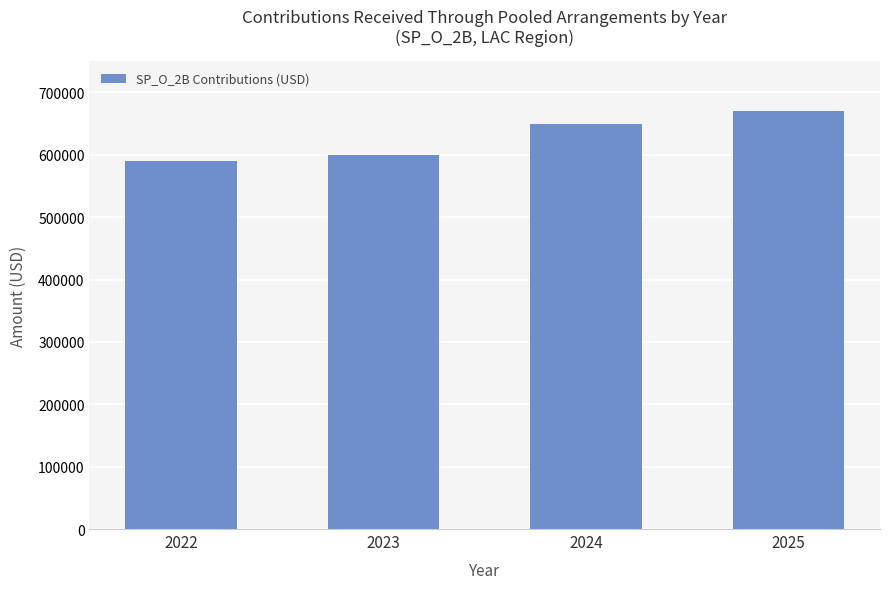

What is the difference between the values at 2025 and 2022?

80000